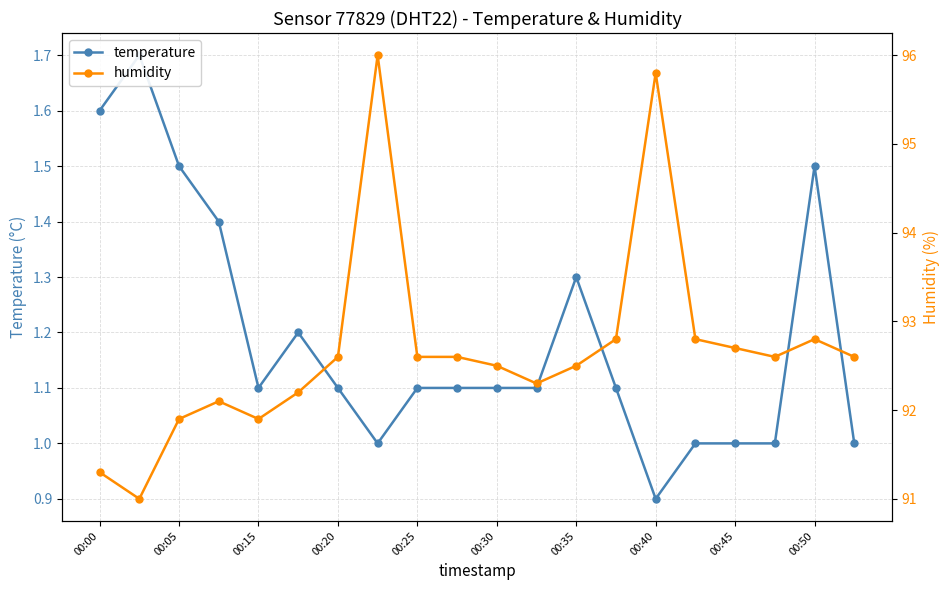

What is the sum of all humidity values?

1853.6